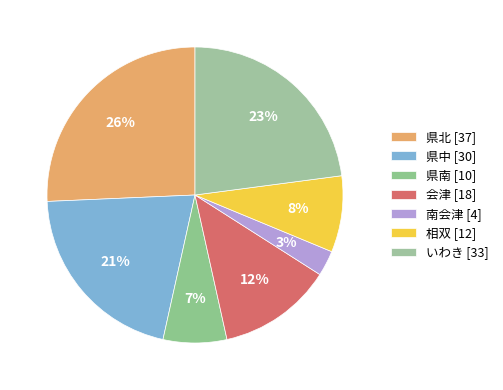

What is the largest slice in the pie chart?

県北